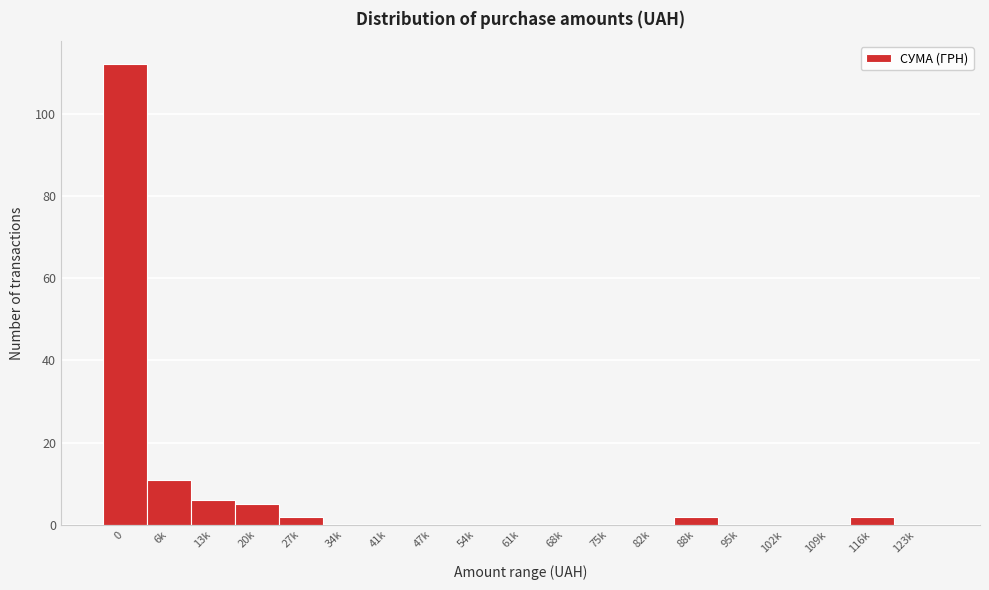

Reading right to left, list all the values displayed in this chart.

123k=0	116k=2	109k=0	102k=0	95k=0	88k=2	82k=0	75k=0	68k=0	61k=0	54k=0	47k=0	41k=0	34k=0	27k=2	20k=5	13k=6	6k=11	0=112